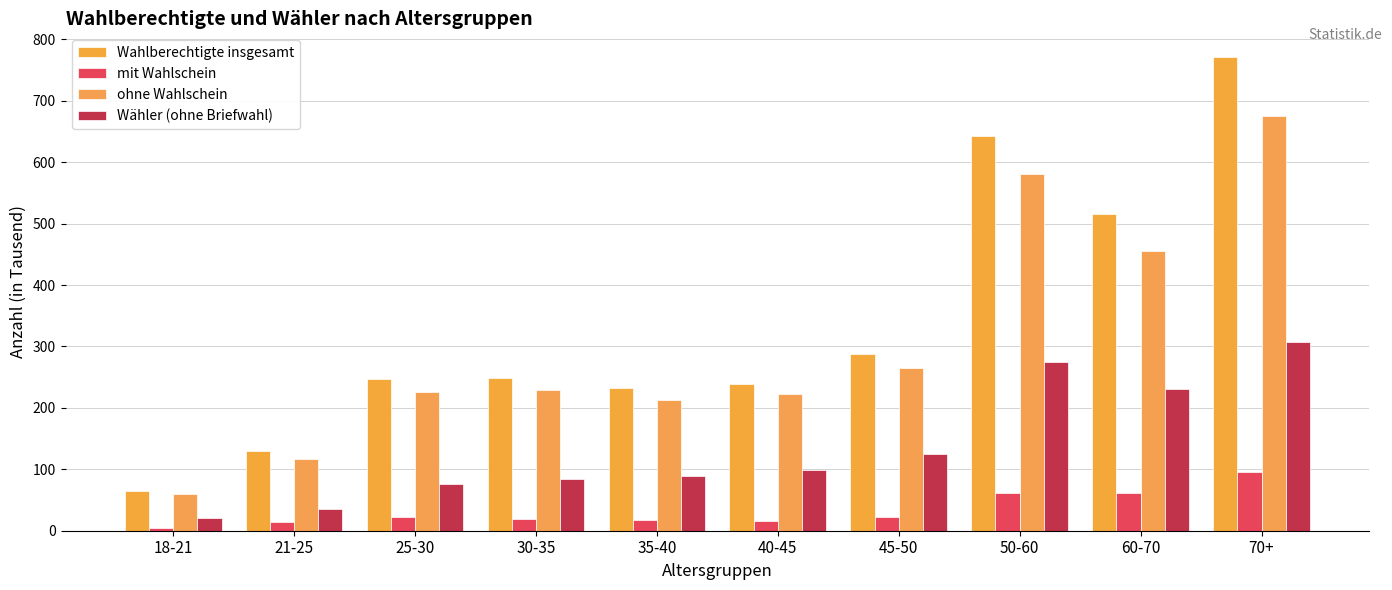

Which category has the lowest value in the mit Wahlschein series?

18-21